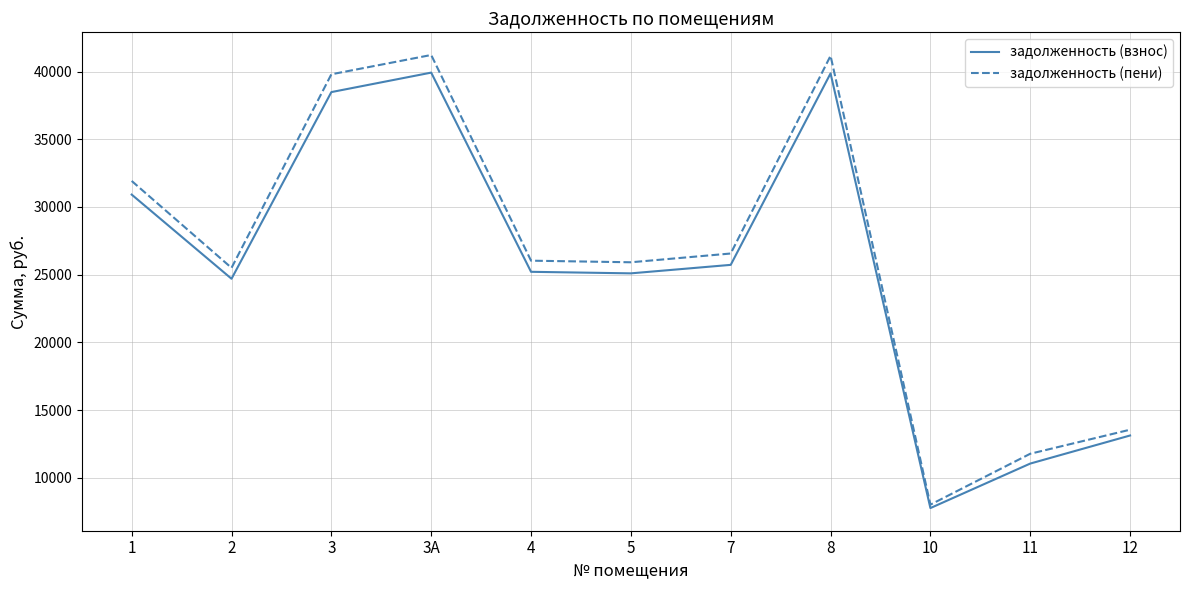

What is the minimum value for задолженность (взнос)?

7756.8